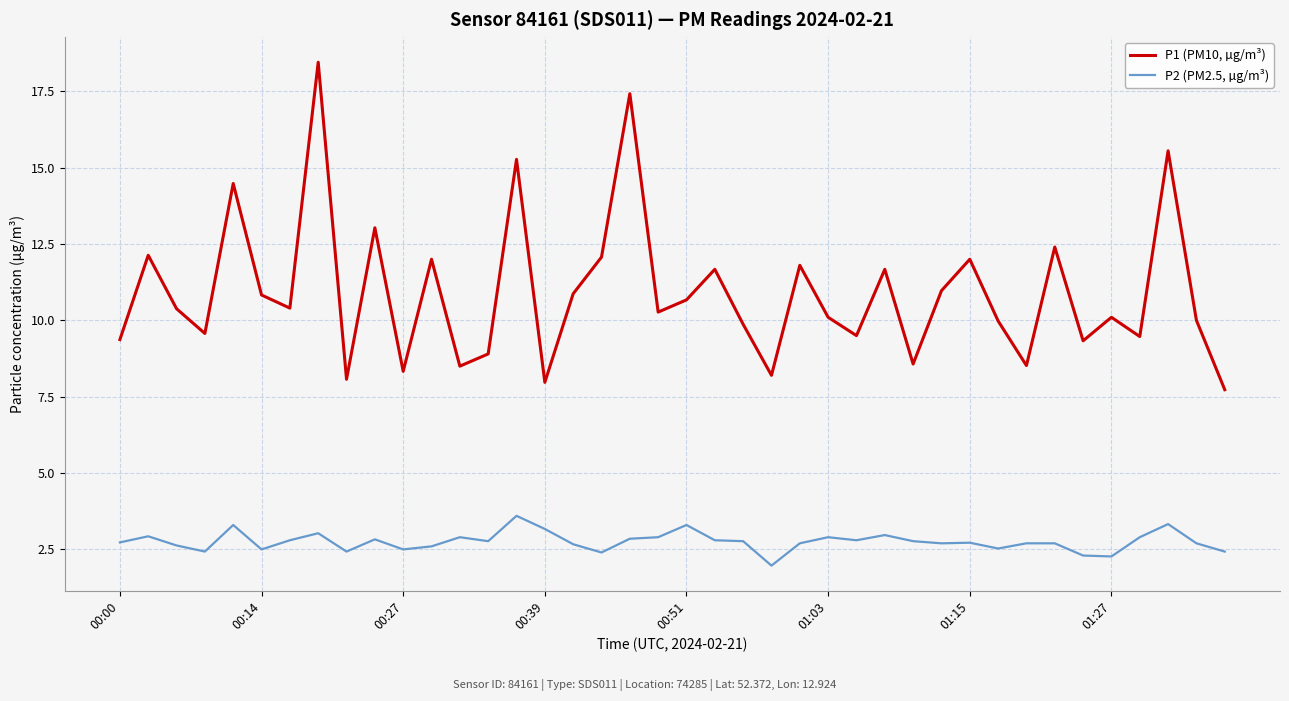

How many lines are shown in the chart?

2